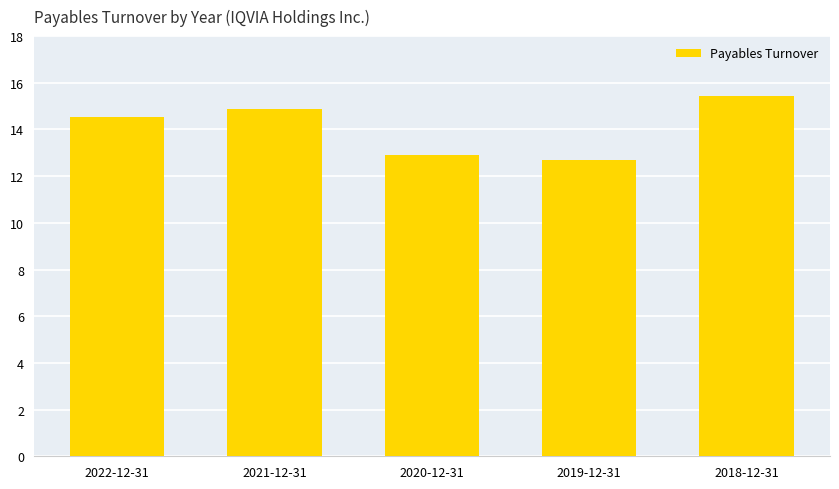

What is the value of the 3rd bar from the left?

12.9